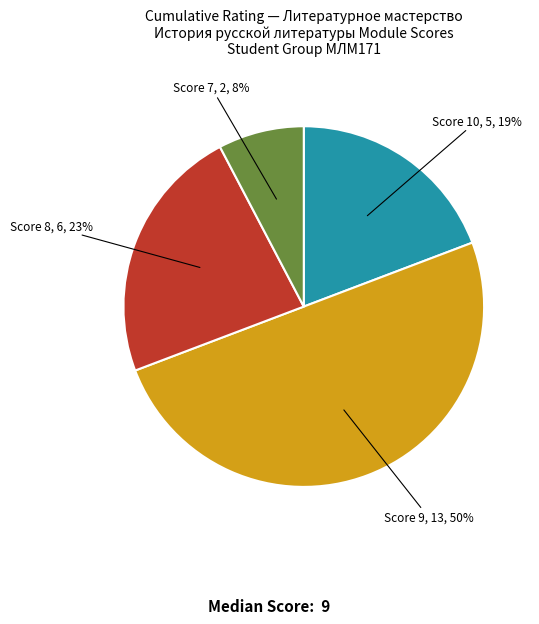

Combined, do Score 9 and Score 7 account for over 50%?

Yes